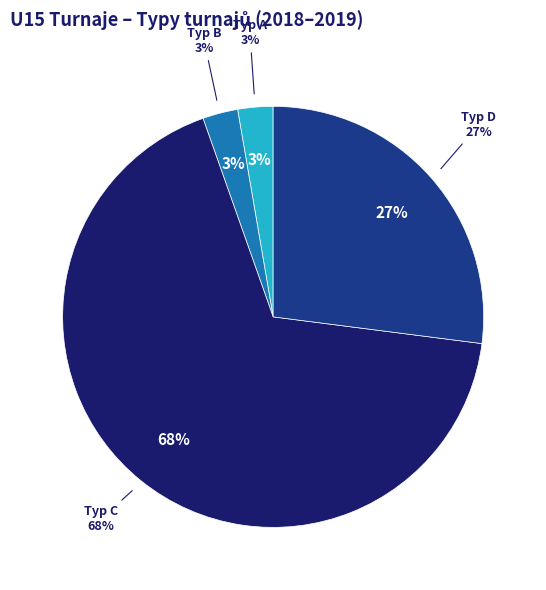

What is the majority slice?

C